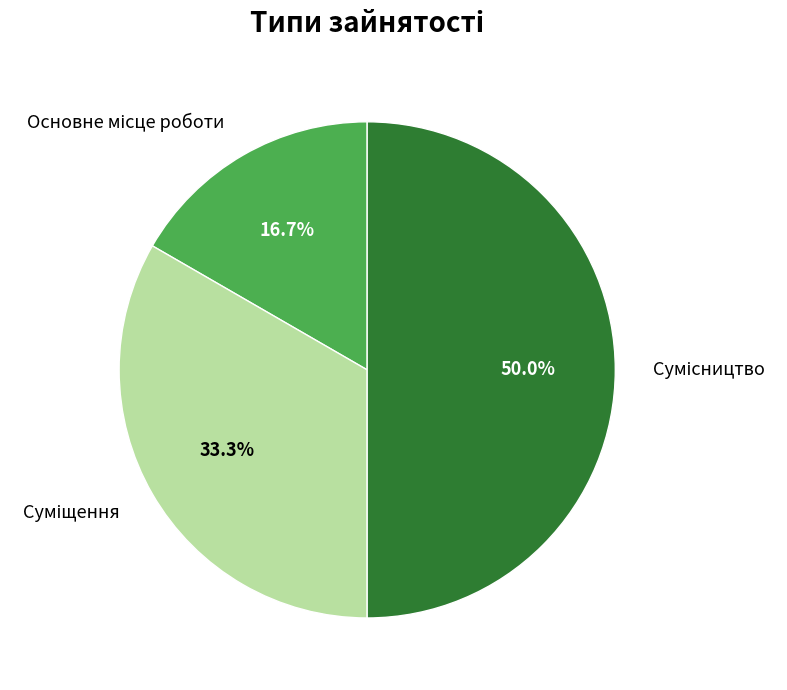

Between Сумісництво and Основне місце роботи, which is larger?

Сумісництво